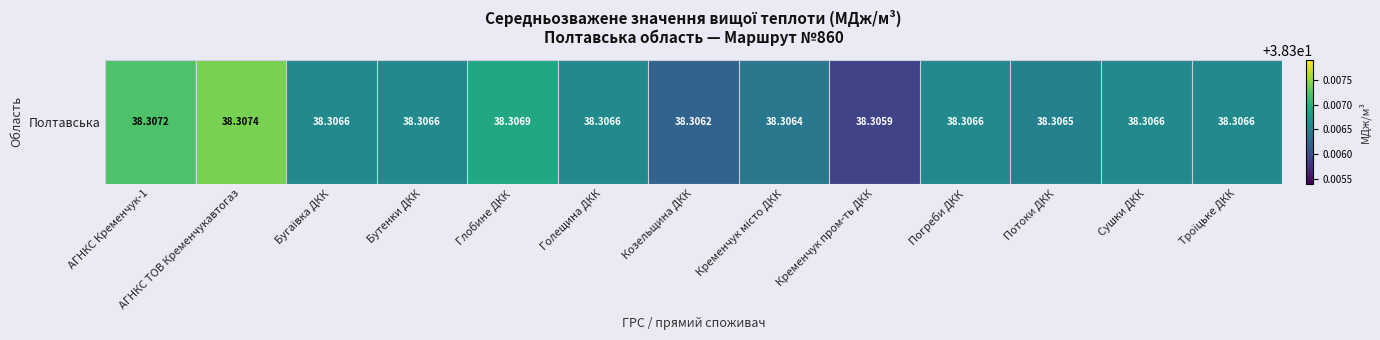

List the labels in order of value, largest first.

АГНКС ТОВ Кременчукавтогаз, АГНКС Кременчук-1, Глобине ДКК, Бугаївка ДКК, Бутенки ДКК, Голещина ДКК, Погреби ДКК, Сушки ДКК, Троїцьке ДКК, Потоки ДКК, Кременчук місто ДКК, Козельщина ДКК, Кременчук пром-ть ДКК